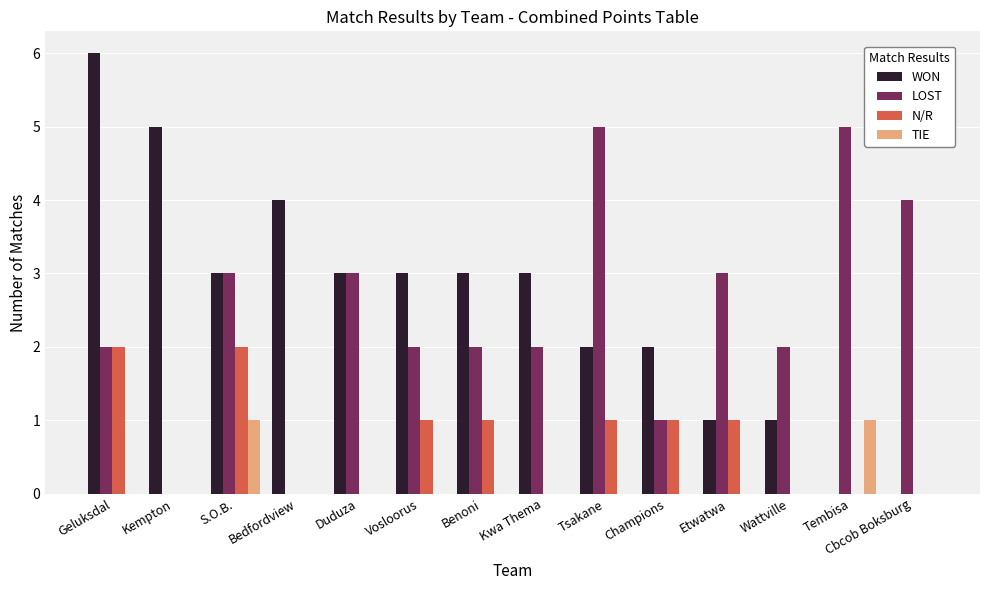

Reading right to left, transcribe all the data shown in this chart.

WON: 0	0	1	1	2	2	3	3	3	3	4	3	5	6
LOST: 4	5	2	3	1	5	2	2	2	3	0	3	0	2
N/R: 0	0	0	1	1	1	0	1	1	0	0	2	0	2
TIE: 0	1	0	0	0	0	0	0	0	0	0	1	0	0